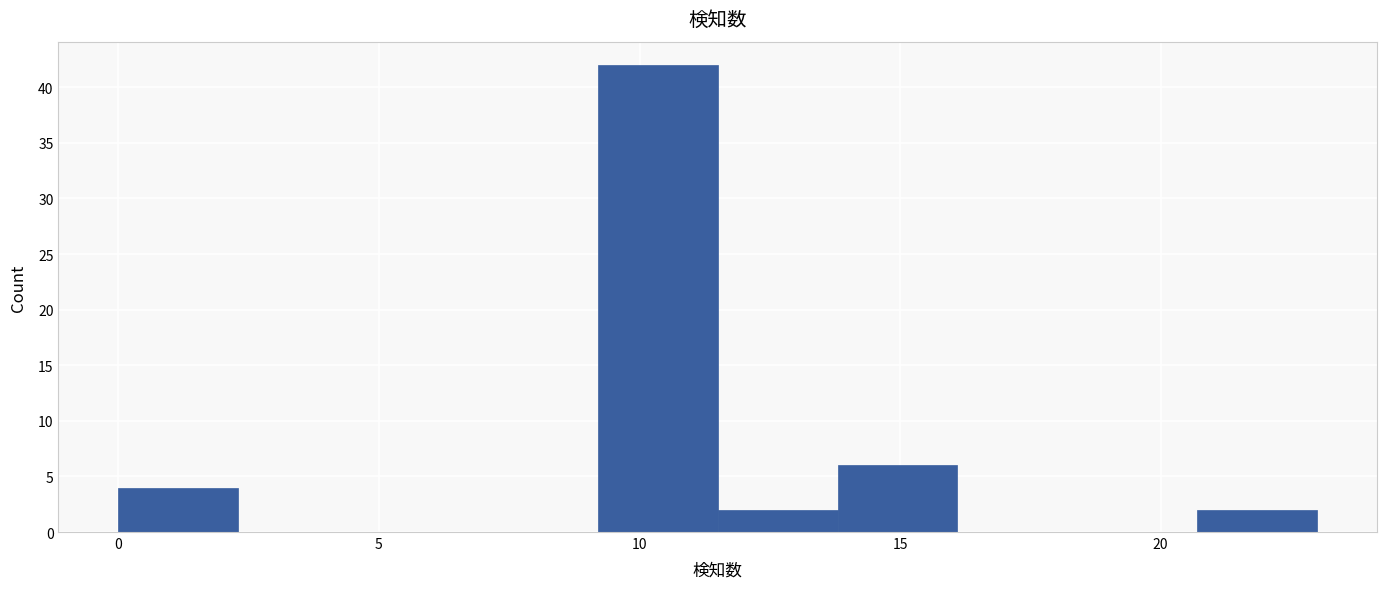

Reading left to right, transcribe this chart: for each bar, give the range it covers on the x-axis and its height. Neither the bar edges nor the heights are printed on the chart, so give them approximately, as read against the axes.

0.0 to 2.3: 4
2.3 to 4.6: 0
4.6 to 6.9: 0
6.9 to 9.2: 0
9.2 to 11.5: 42
11.5 to 13.8: 2
13.8 to 16.1: 6
16.1 to 18.4: 0
18.4 to 20.7: 0
20.7 to 23.0: 2